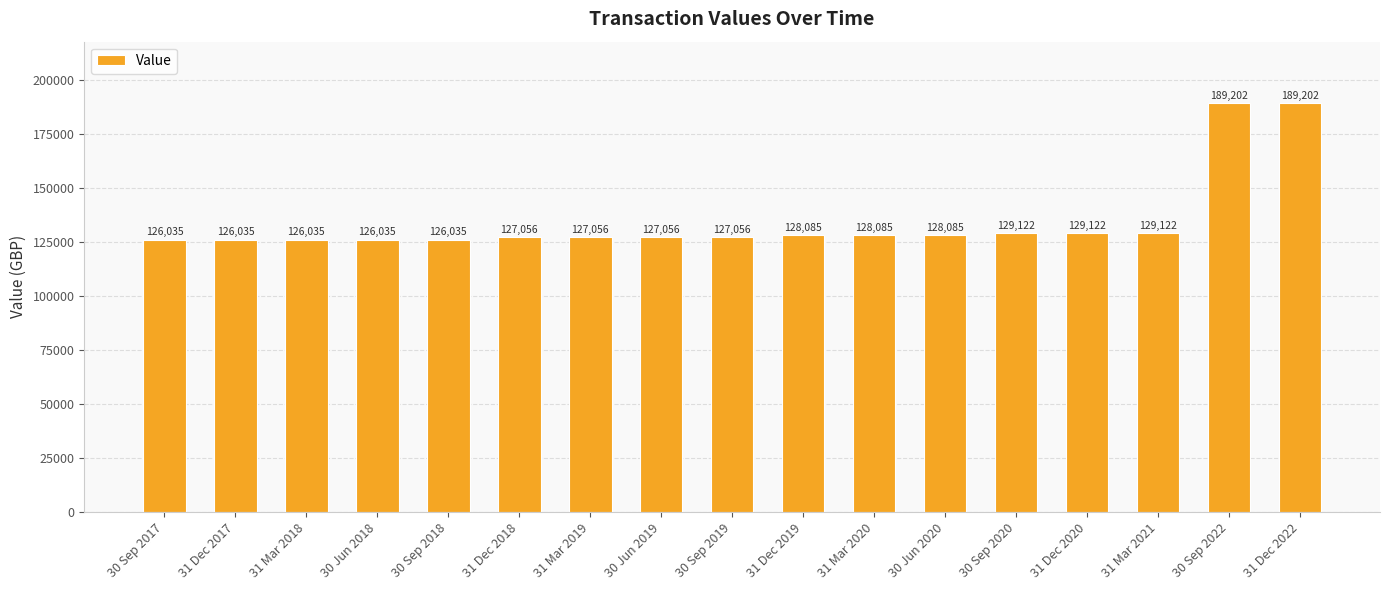

What is the smallest value displayed?

126034.7